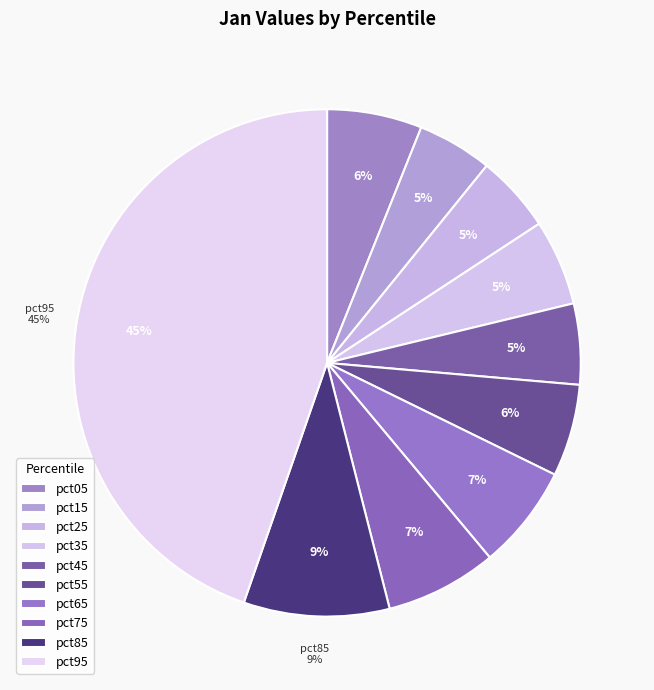

Which has a higher value, pct55 or pct95?

pct95